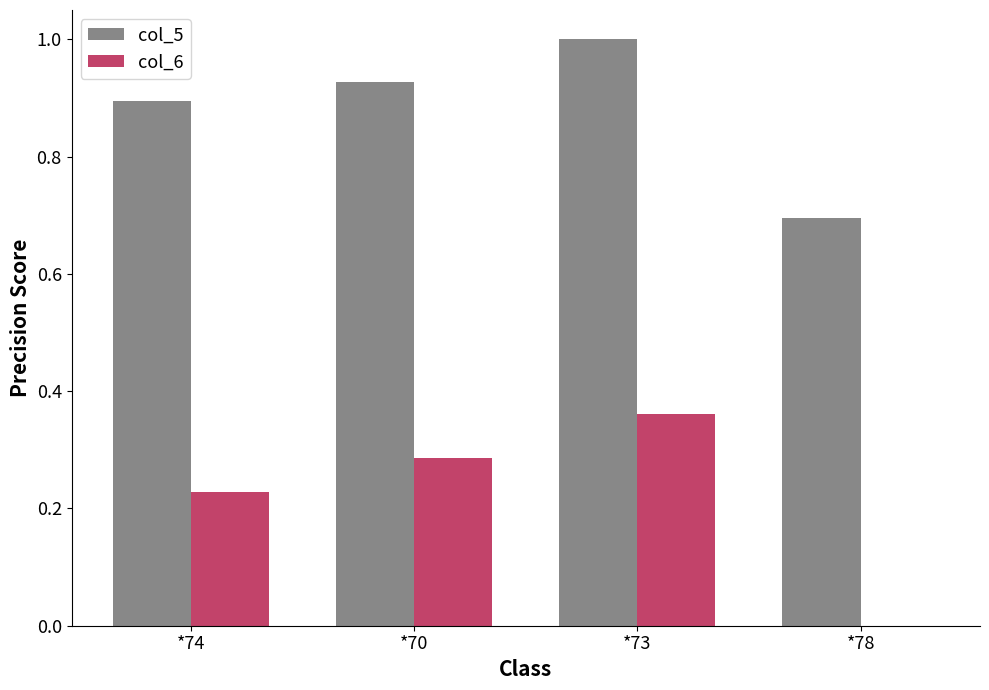

How many col_5 values are between 0 and 1?

4